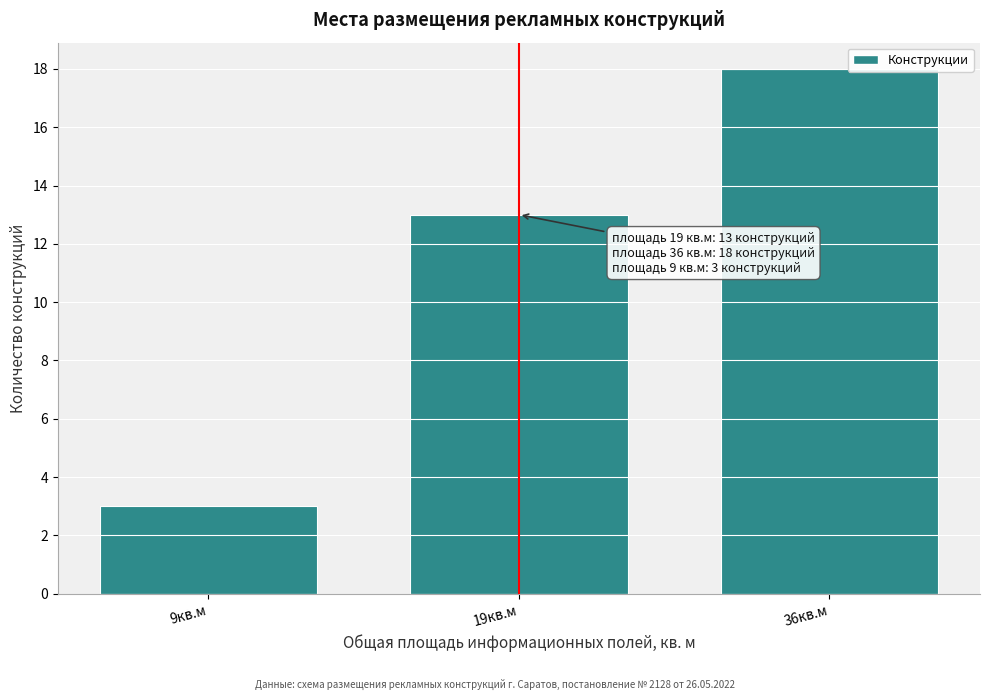

Reading right to left, list all the values displayed in this chart.

18	13	3